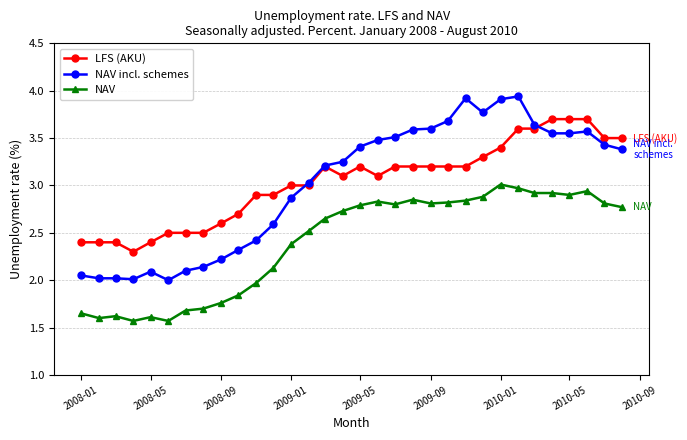

True or false: NAV and LFS (AKU) cross at least once.

False